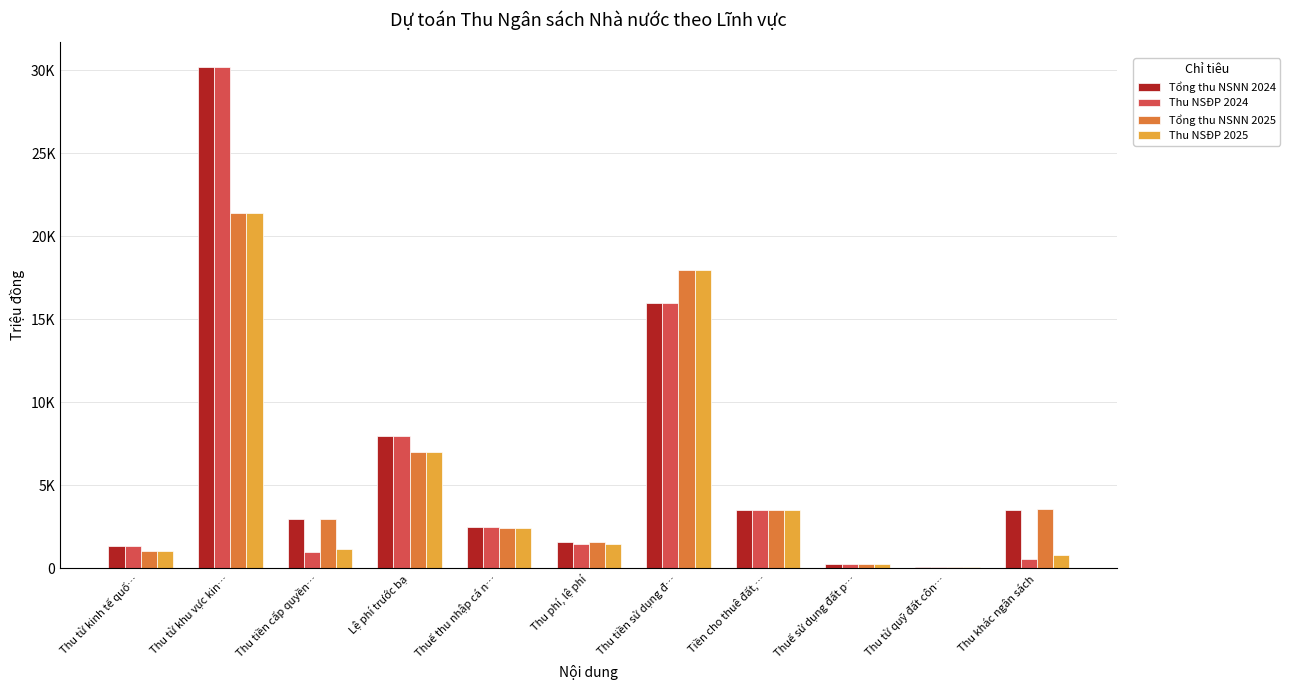

Reading right to left, list all the values displayed in this chart.

Tổng thu NSNN 2024: Thu khác ngân sách=3520	Thu từ quỹ đất côn…=100	Thuế sử dụng đất p…=270	Tiền cho thuê đất,…=3500	Thu tiền sử dụng đ…=16000	Thu phí, lệ phí=1600	Thuế thu nhập cá n…=2500	Lệ phí trước bạ=8000	Thu tiền cấp quyền…=3000	Thu từ khu vực kin…=30175	Thu từ kinh tế quố…=1335
Thu NSĐP 2024: Thu khác ngân sách=550	Thu từ quỹ đất côn…=100	Thuế sử dụng đất p…=270	Tiền cho thuê đất,…=3500	Thu tiền sử dụng đ…=16000	Thu phí, lệ phí=1500	Thuế thu nhập cá n…=2500	Lệ phí trước bạ=8000	Thu tiền cấp quyền…=1005	Thu từ khu vực kin…=30175	Thu từ kinh tế quố…=1335
Tổng thu NSNN 2025: Thu khác ngân sách=3600	Thu từ quỹ đất côn…=100	Thuế sử dụng đất p…=290	Tiền cho thuê đất,…=3500	Thu tiền sử dụng đ…=18000	Thu phí, lệ phí=1600	Thuế thu nhập cá n…=2460	Lệ phí trước bạ=7000	Thu tiền cấp quyền…=3000	Thu từ khu vực kin…=21400	Thu từ kinh tế quố…=1050
Thu NSĐP 2025: Thu khác ngân sách=820	Thu từ quỹ đất côn…=100	Thuế sử dụng đất p…=290	Tiền cho thuê đất,…=3500	Thu tiền sử dụng đ…=18000	Thu phí, lệ phí=1500	Thuế thu nhập cá n…=2460	Lệ phí trước bạ=7000	Thu tiền cấp quyền…=1180	Thu từ khu vực kin…=21400	Thu từ kinh tế quố…=1050